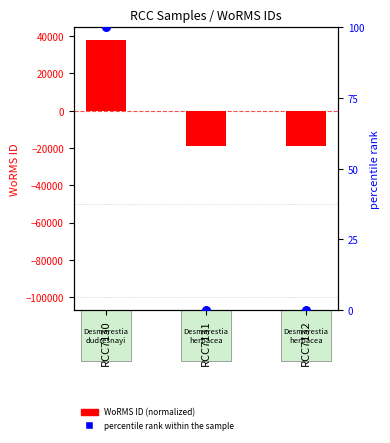

What is the total value across all series at RCC7132?

-18887.7